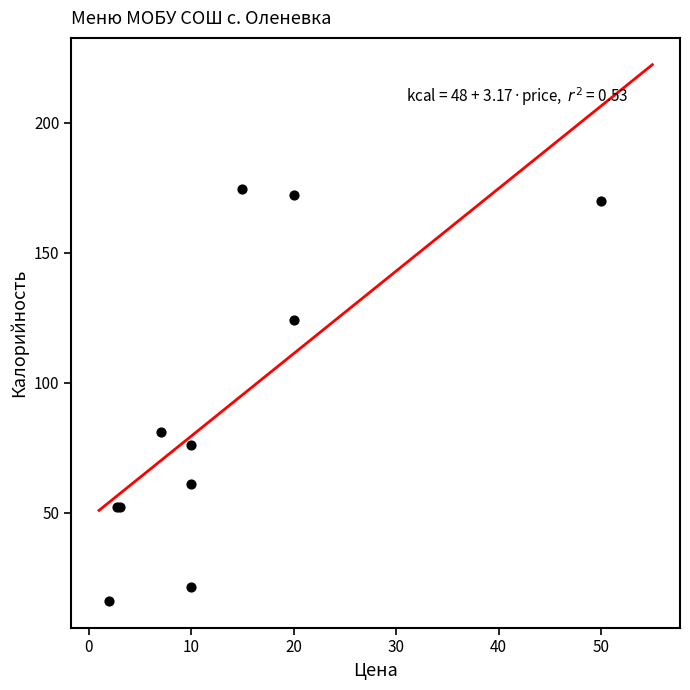

What Y value in the scatter plot is closest to 95?

81.0